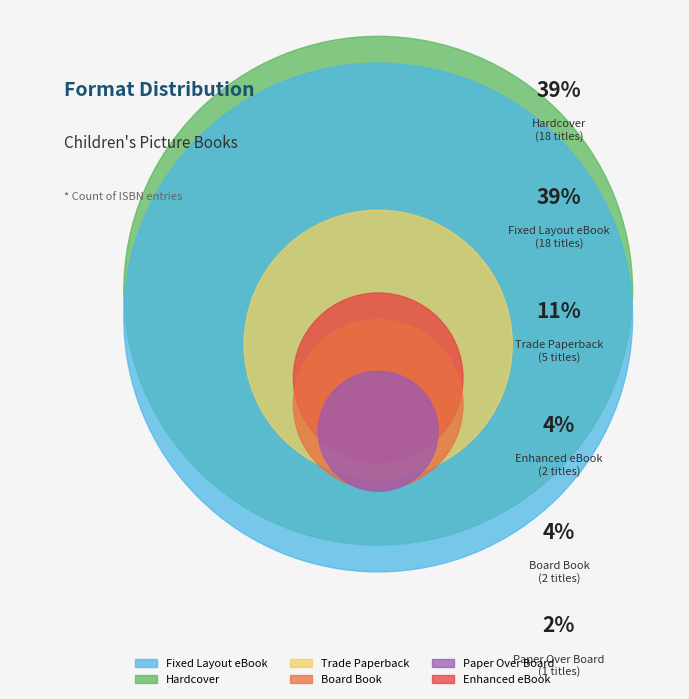

Does Trade Paperback account for over 50% of the chart?

No